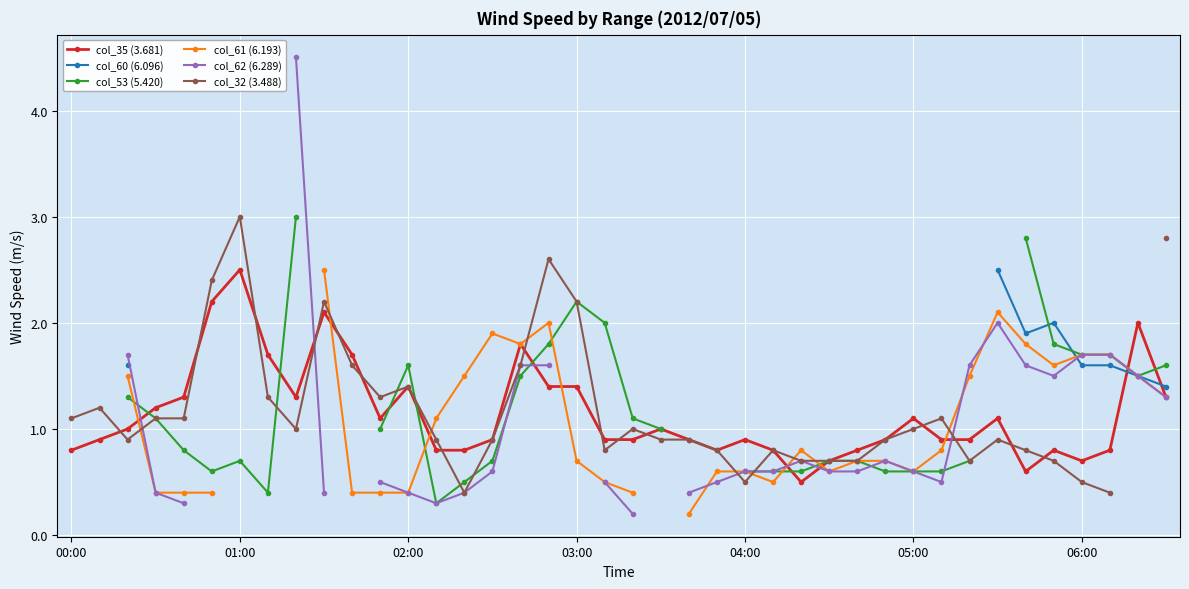

At which category does col_35 (3.681) reach its first local peak?

01:00